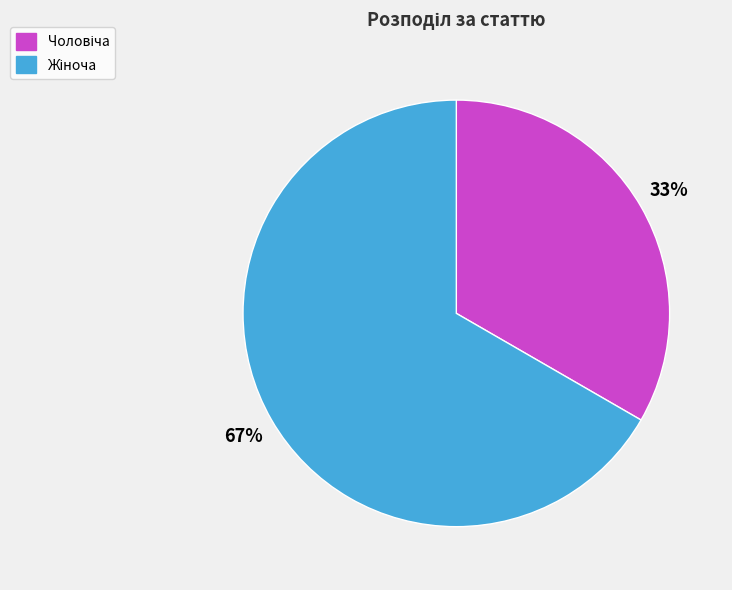

Is there any slice that represents more than half of the pie?

Yes